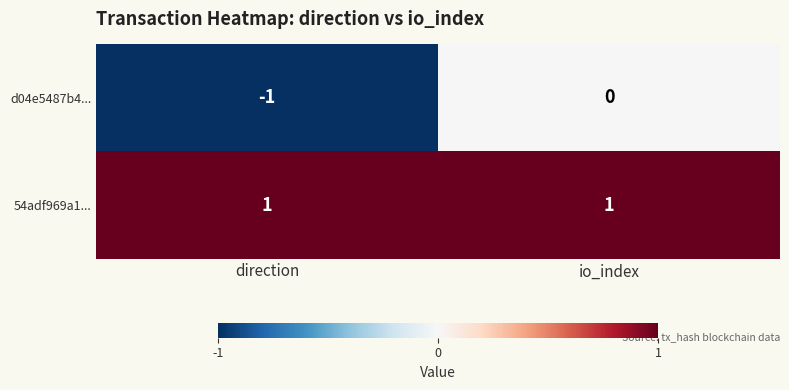

At which label is d04e5487b4... closest to 0?

io_index